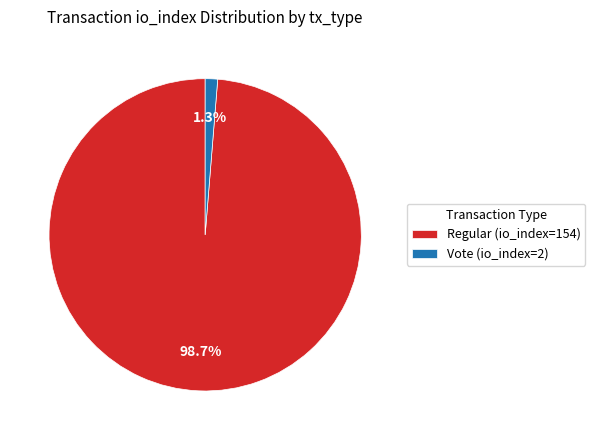

True or false: Regular (io_index=154) accounts for 87% of the total.

False